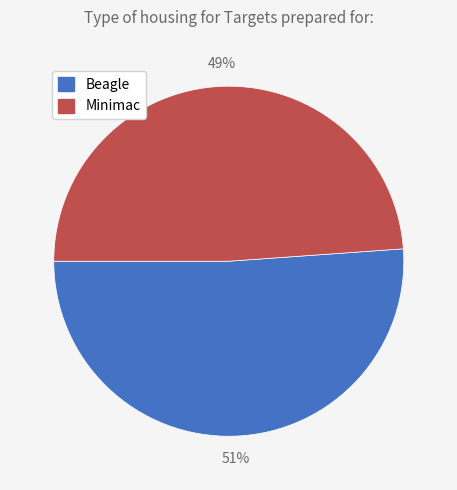

What is the ratio of the value at Beagle to the value at Minimac?

1.0